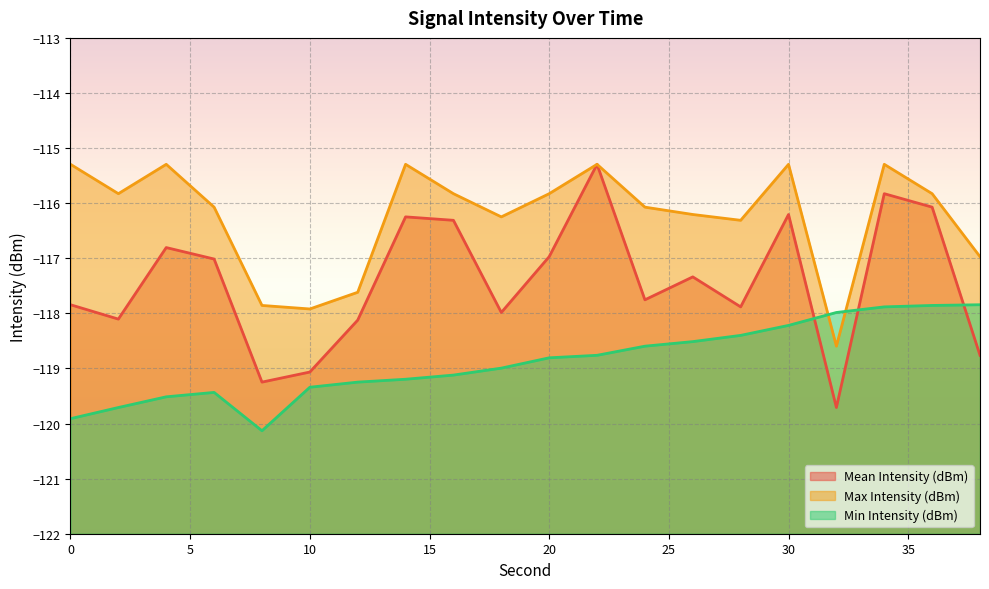

What is the maximum value for Min Intensity (dBm)?

-117.8